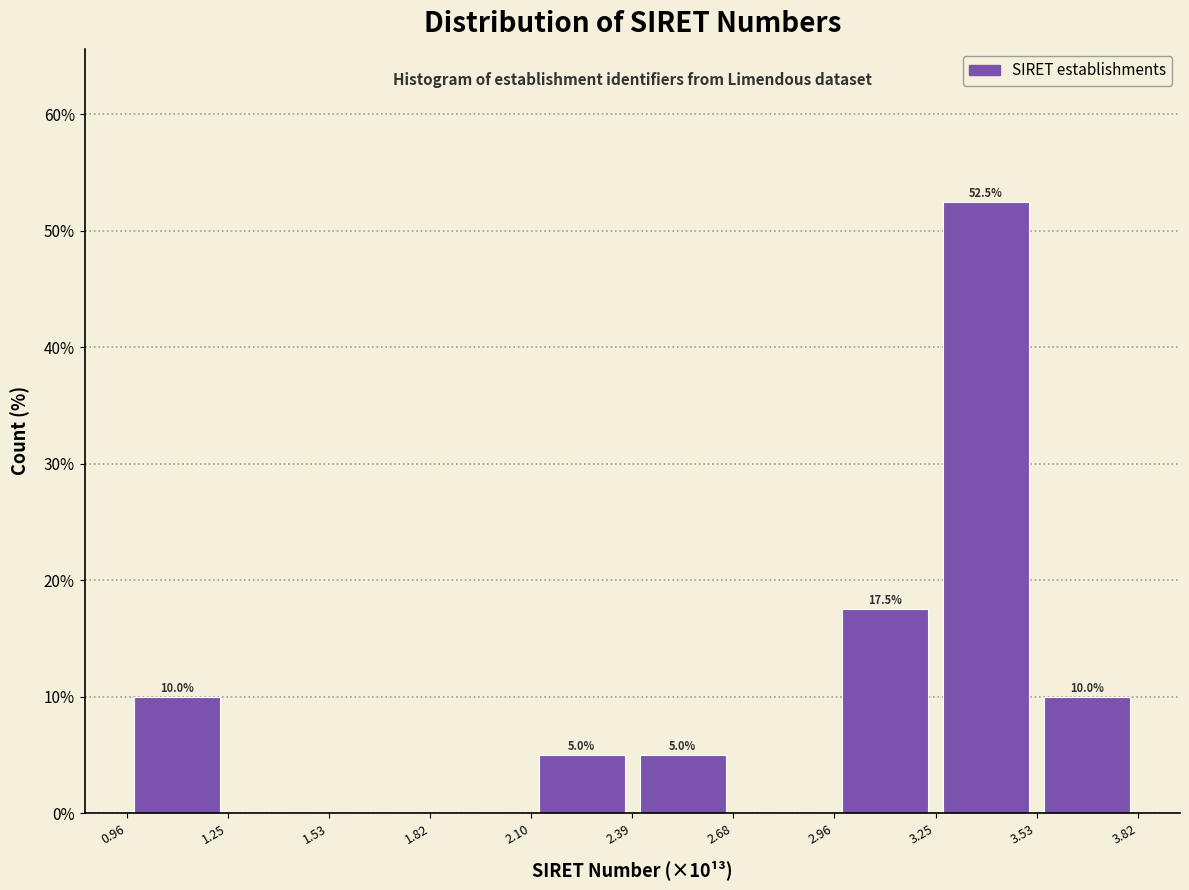

Which range on the x-axis has the tallest bar?

3.25 to 3.53